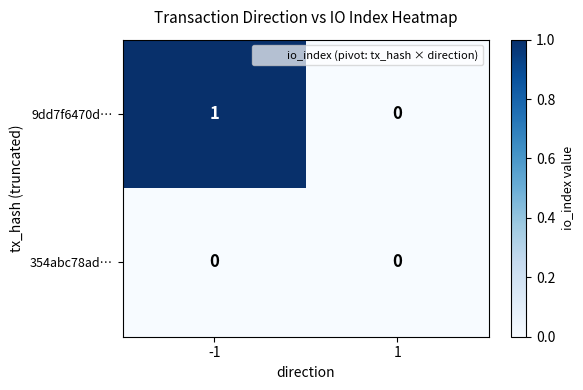

Is it true that 9dd7f6470d… equals 0 at 1?

True